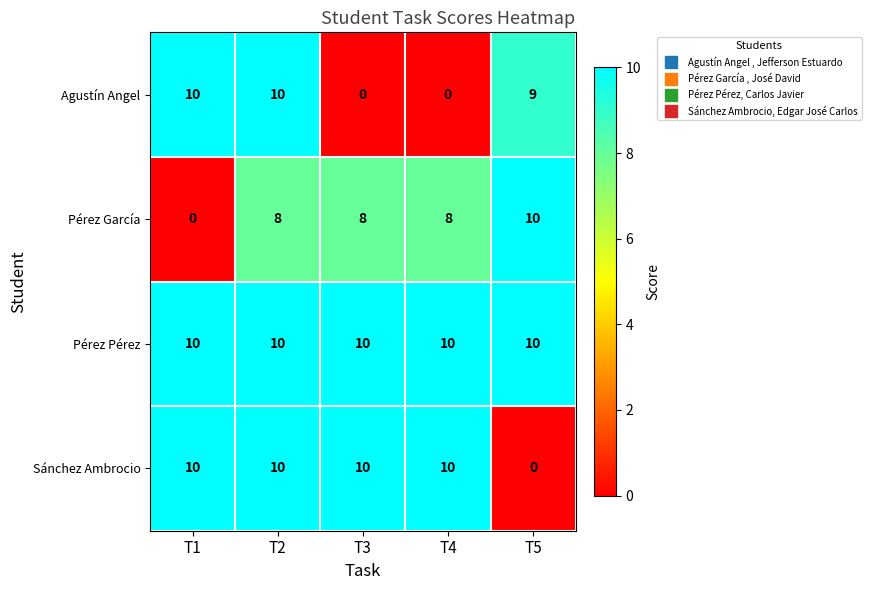

What is the total value across all series at T1?

30